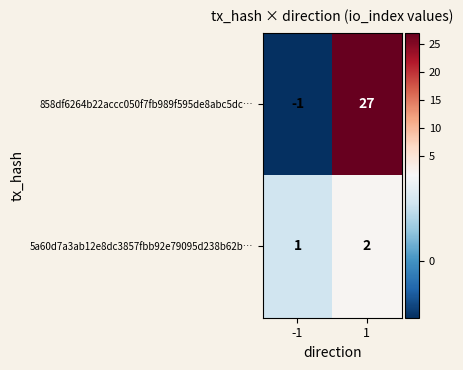

Which series has the widest spread of values?

858df6264b22accc050f7fb989f595de8abc5dc…